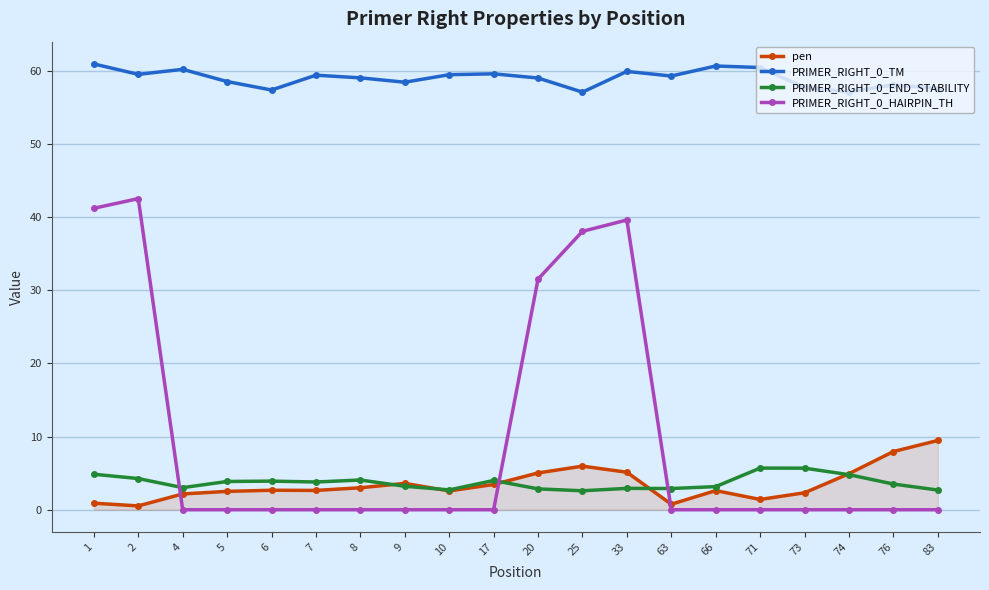

Is this an area chart (filled region under the line)?

No